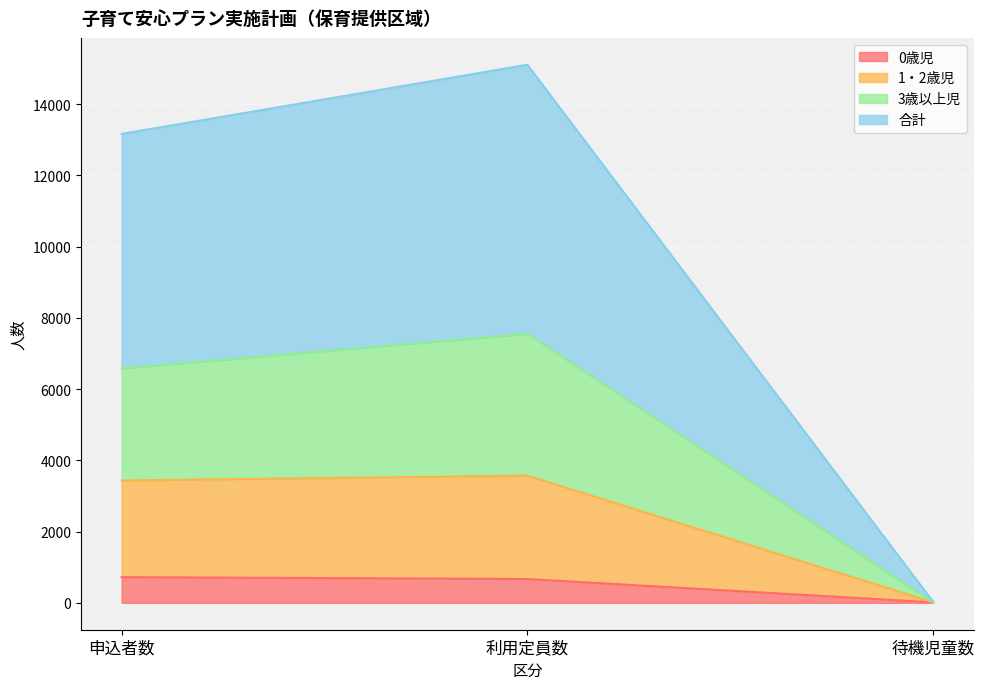

Which series has the largest total across all categories?

合計